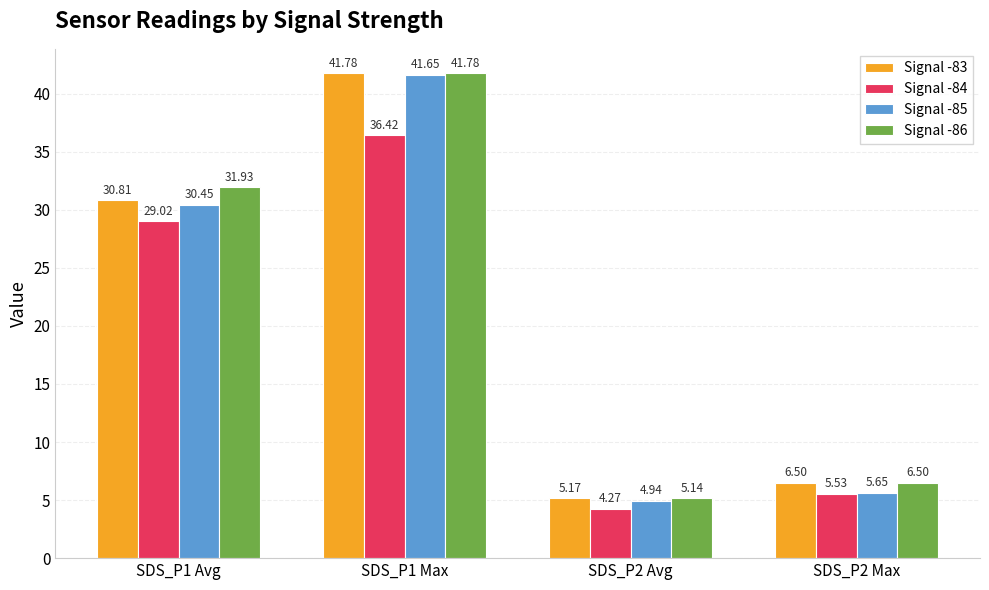

Which series has the largest total across all categories?

Signal -86